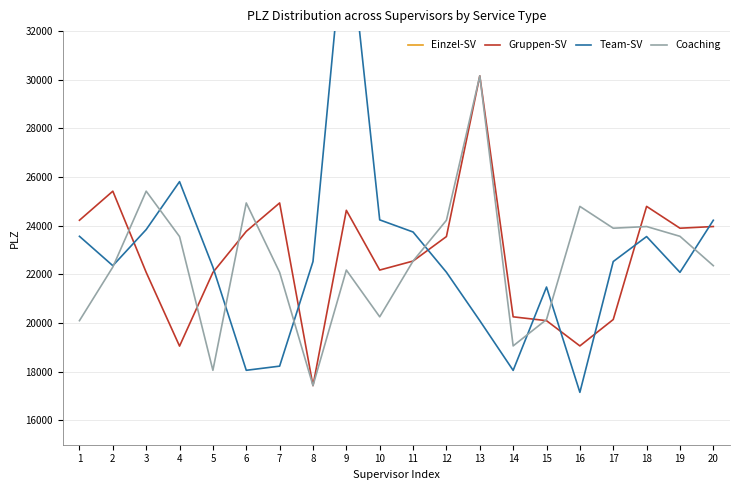

Where is Gruppen-SV nearest to the value 23795?

6